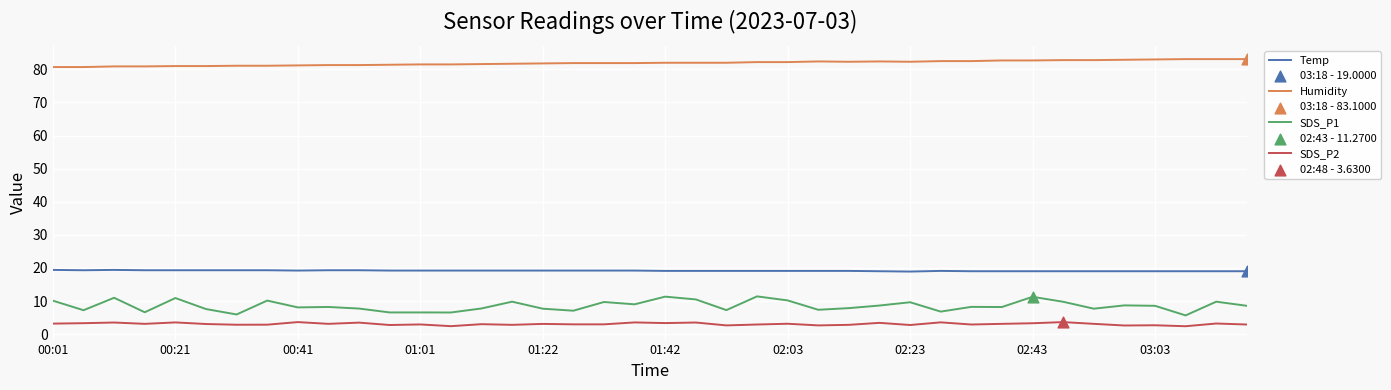

Which series has the largest range (max minus min)?

SDS_P1